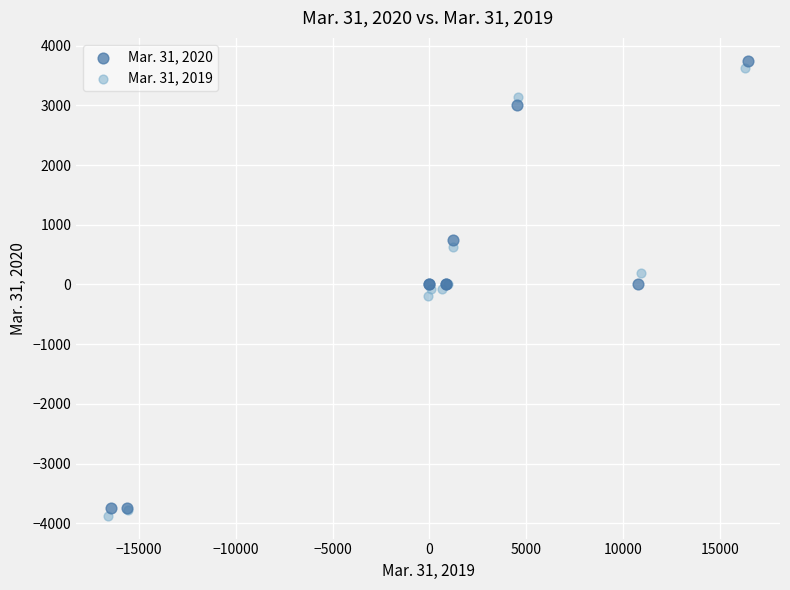

Which series has the widest spread of Y values?

Mar. 31, 2020